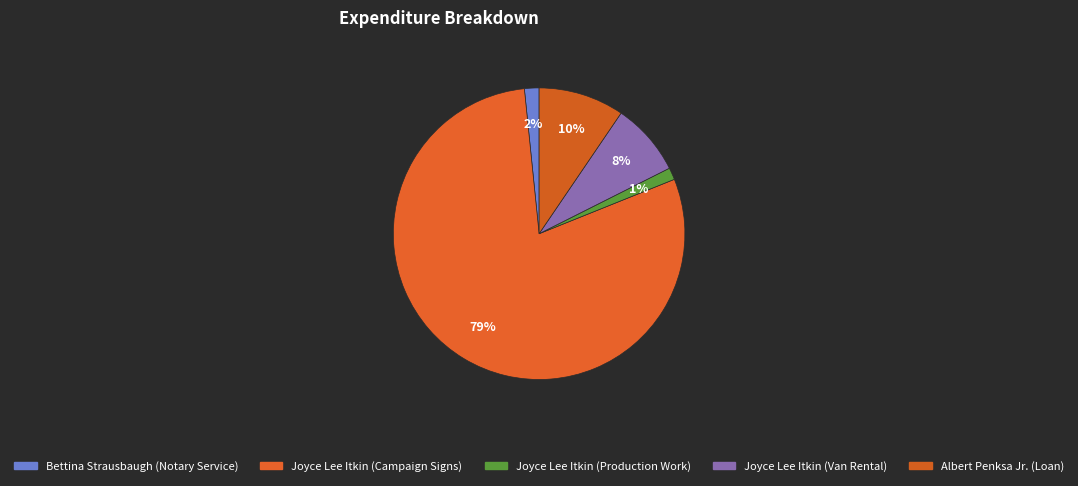

What is the change in value from Bettina Strausbaugh (Notary Service) to Joyce Lee Itkin (Campaign Signs)?

+8194.0